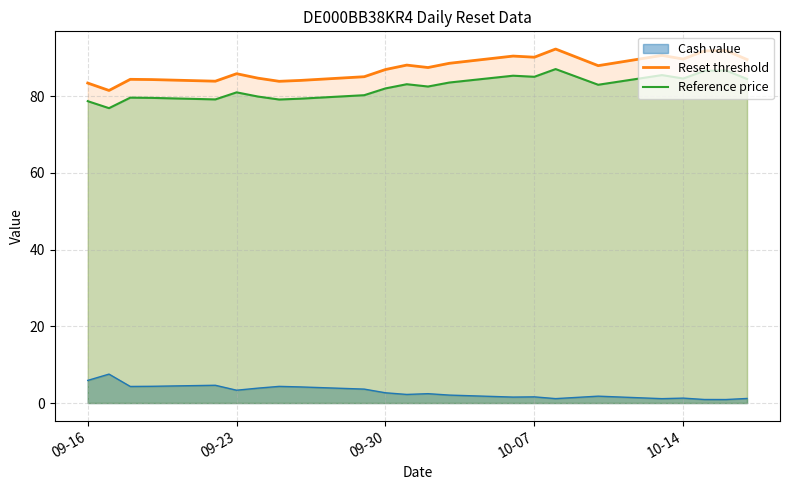

Which series has the largest total across all categories?

Reset threshold